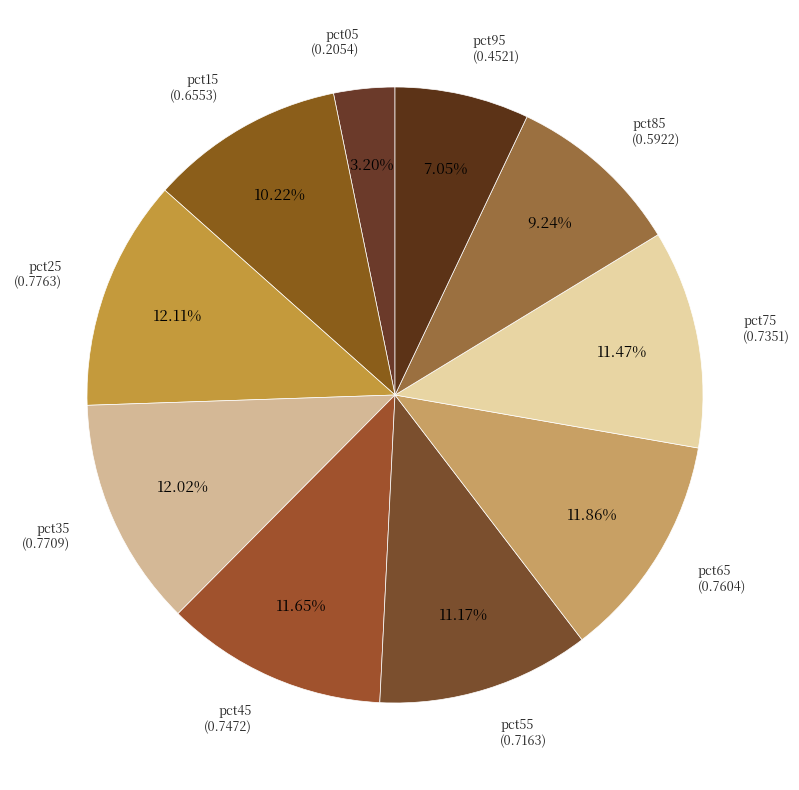

How many segments does this pie chart have?

10